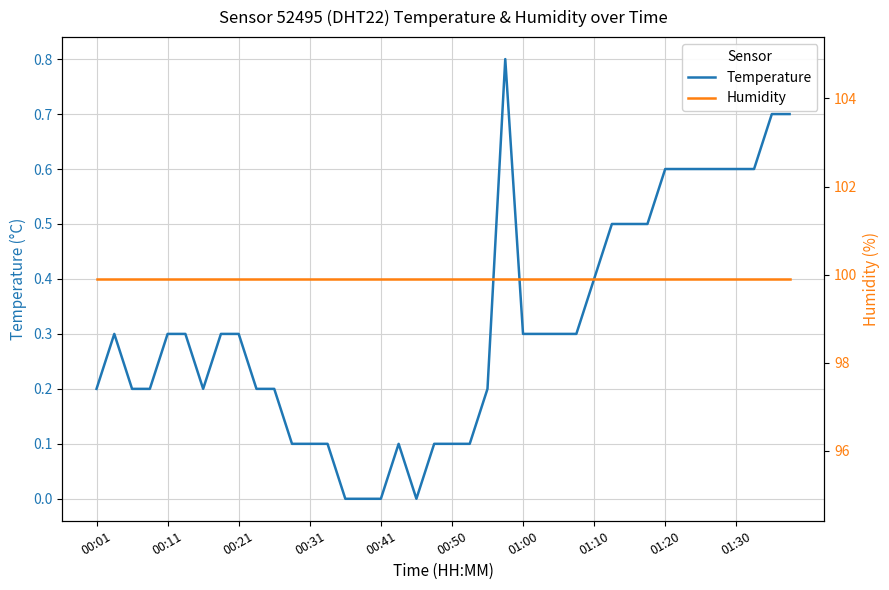

Reading left to right, transcribe all the data shown in this chart.

temperature: 0.2	0.3	0.2	0.2	0.3	0.3	0.2	0.3	0.3	0.2	0.2	0.1	0.1	0.1	0.0	0.0	0.0	0.1	0.0	0.1	0.1	0.1	0.2	0.8	0.3	0.3	0.3	0.3	0.4	0.5	0.5	0.5	0.6	0.6	0.6	0.6	0.6	0.6	0.7	0.7
humidity: 99.9	99.9	99.9	99.9	99.9	99.9	99.9	99.9	99.9	99.9	99.9	99.9	99.9	99.9	99.9	99.9	99.9	99.9	99.9	99.9	99.9	99.9	99.9	99.9	99.9	99.9	99.9	99.9	99.9	99.9	99.9	99.9	99.9	99.9	99.9	99.9	99.9	99.9	99.9	99.9